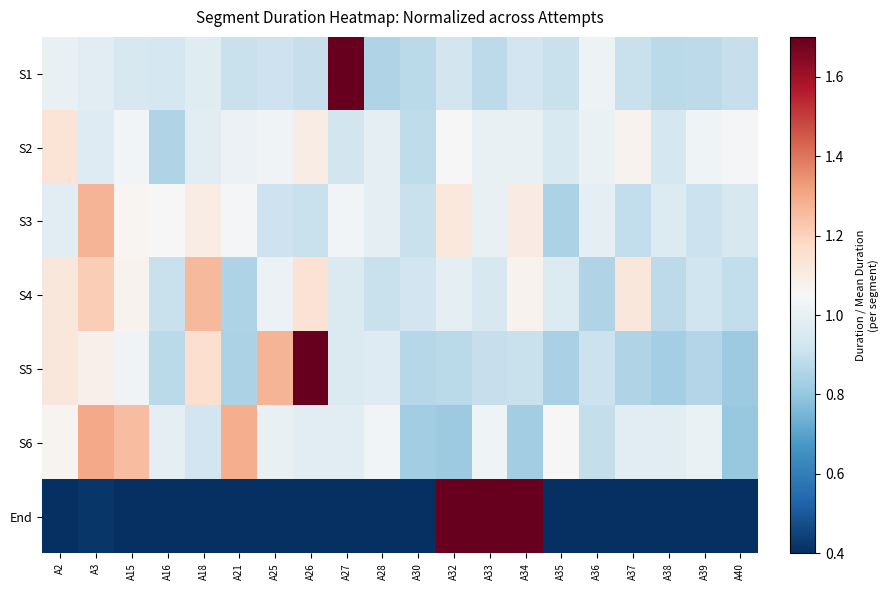

At which category is the sum across all series the highest?

A32